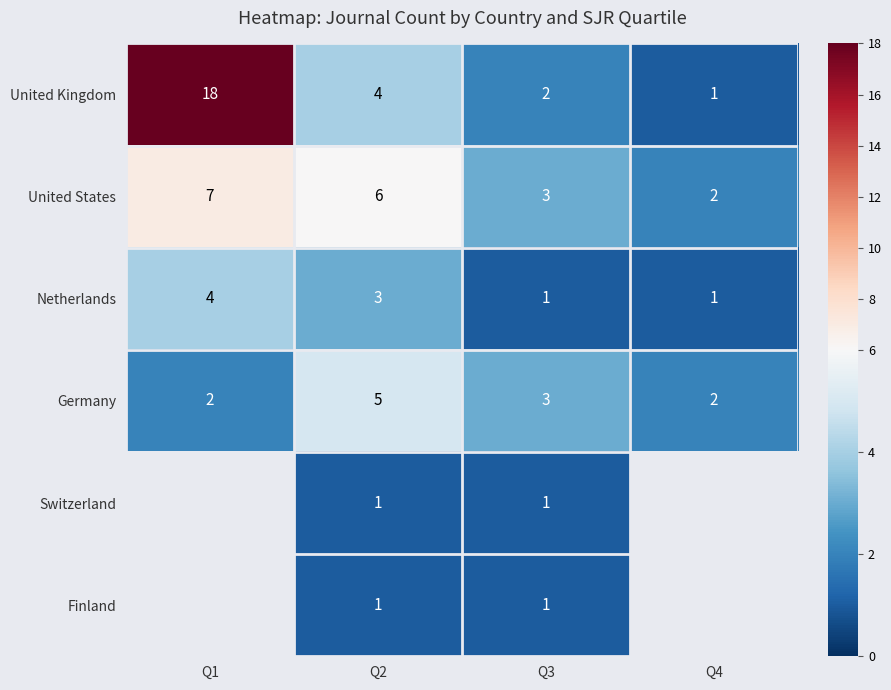

True or false: Q4 has a value of 1 at United Kingdom.

True